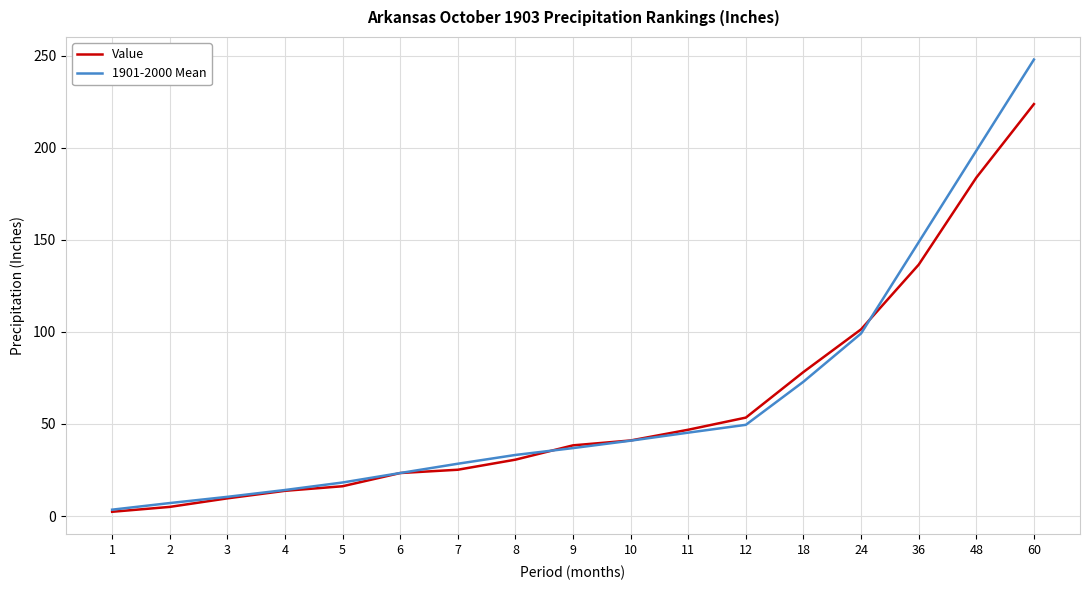

Rank the series by their maximum value, from highest to lowest.

1901-2000 Mean, Value